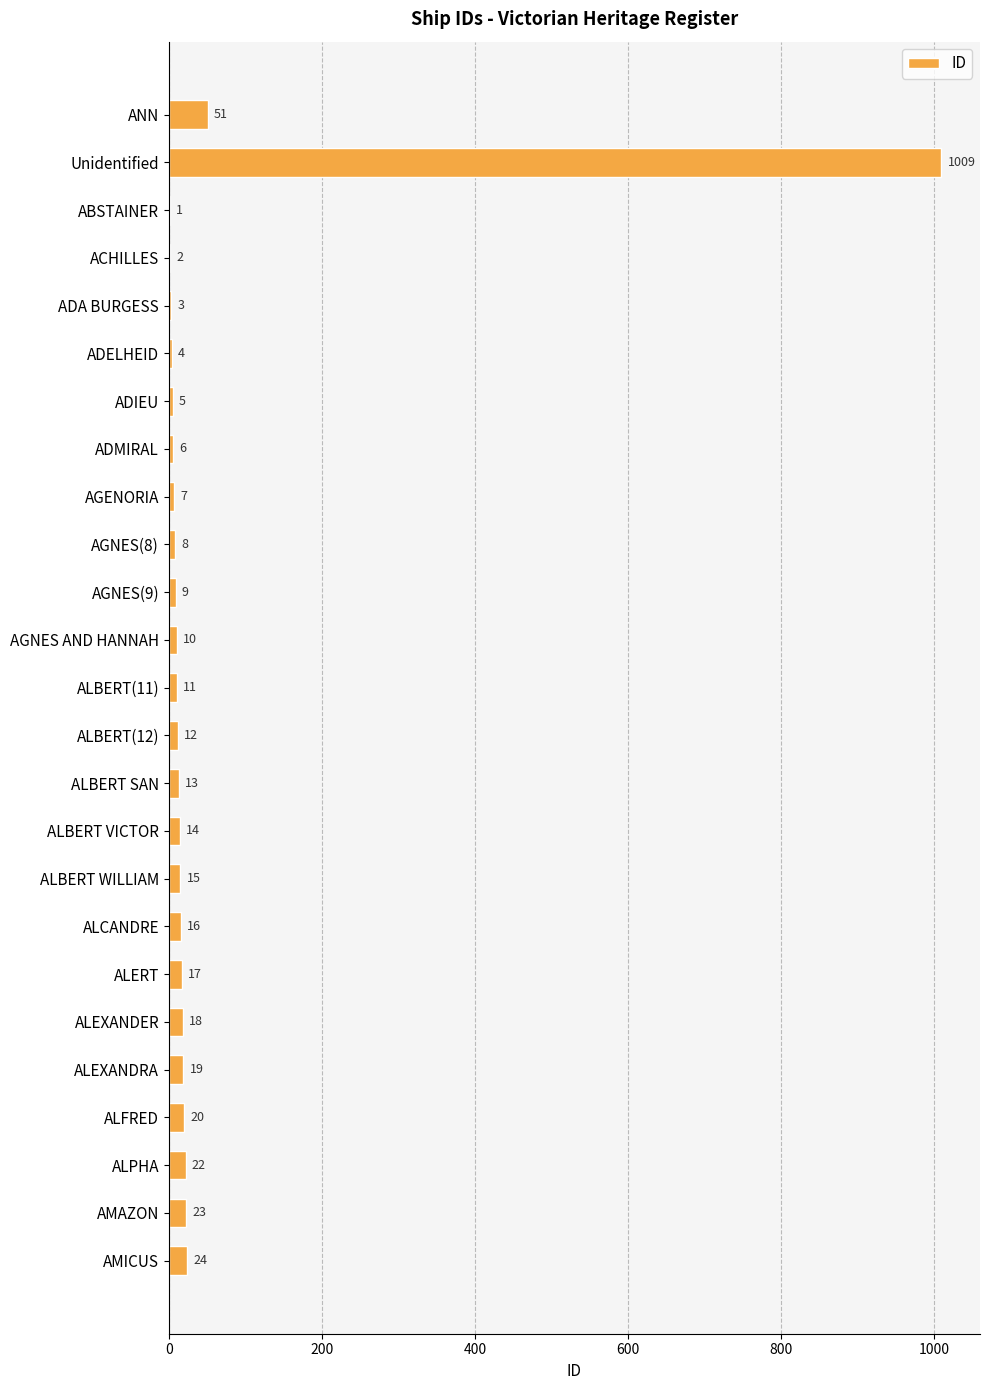

Which category has the highest value across all series?

Unidentified